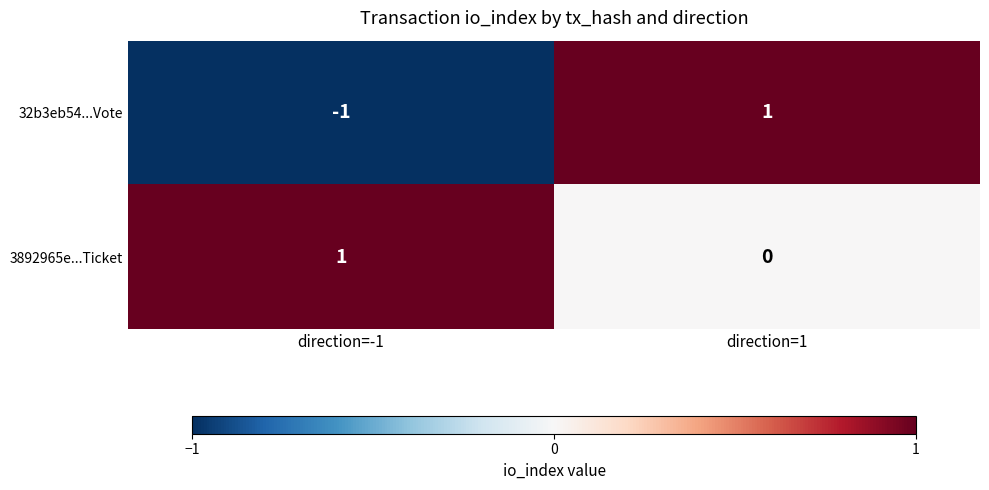

The value of 32b3eb54...Vote at direction=-1 is -1. True or false?

True